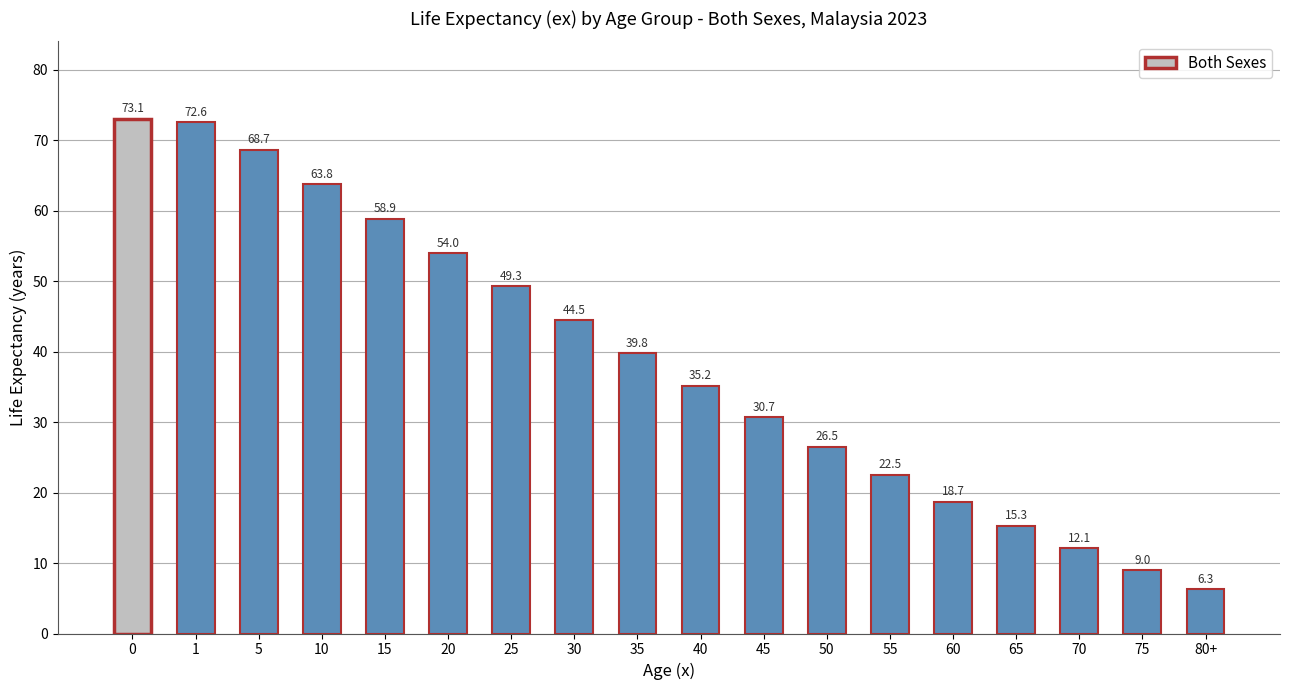

Which has a higher value, 1 or 10?

1